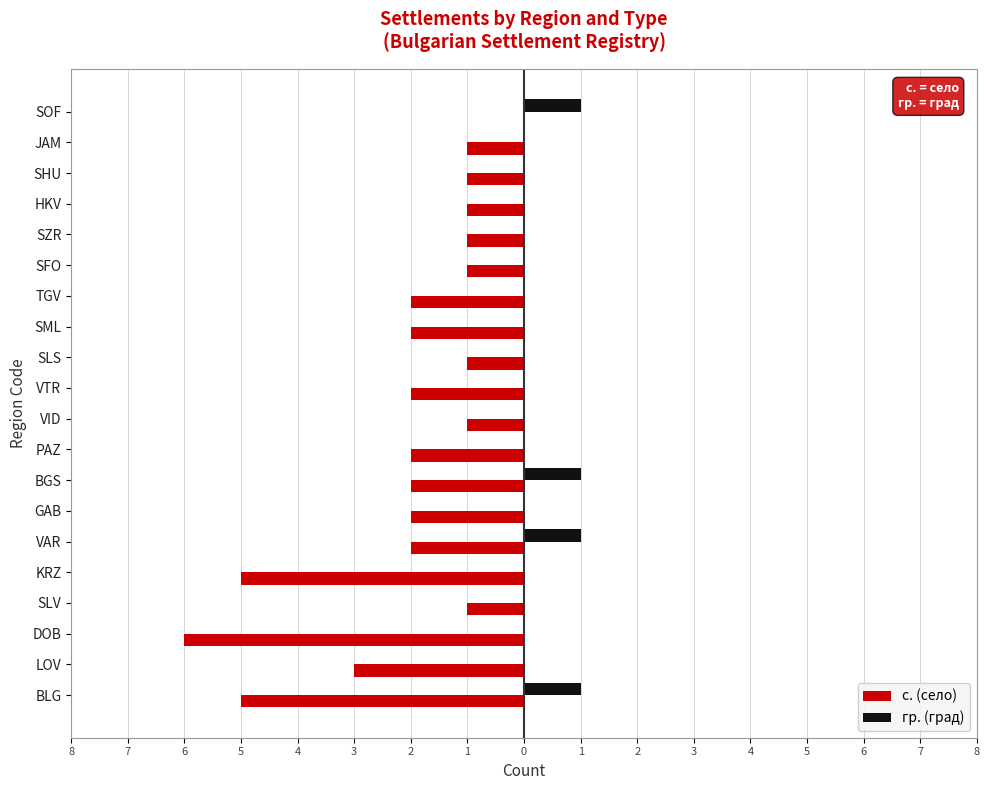

What are all the series names shown in the legend?

с. (село), гр. (град)